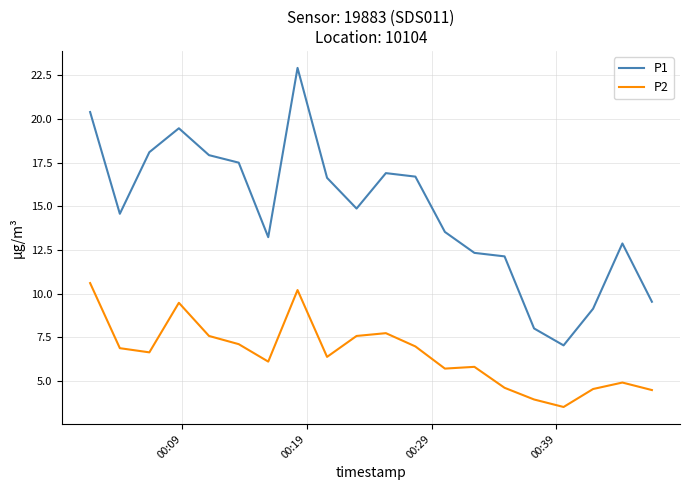

Rank the series by their maximum value, from lowest to highest.

P2, P1